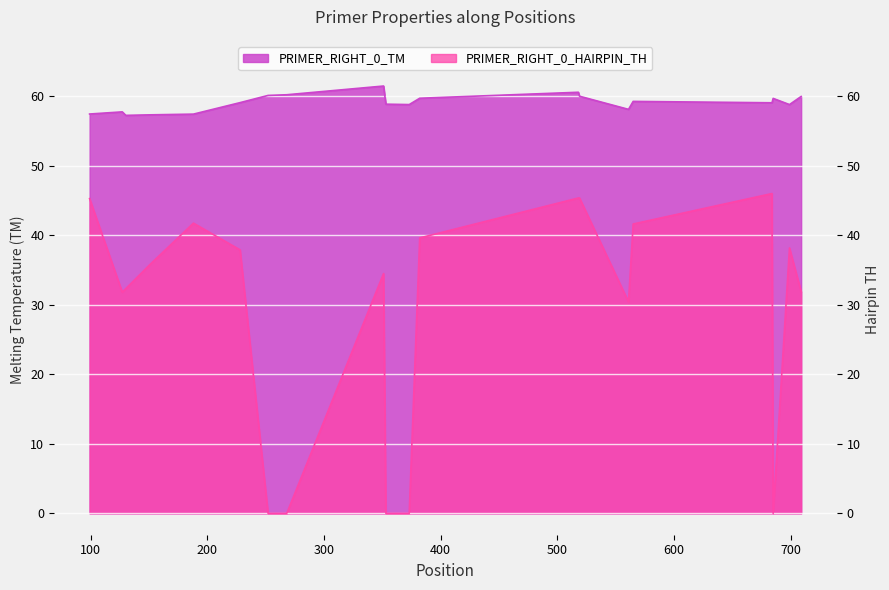

True or false: PRIMER_RIGHT_0_TM has a value of 60.2 at 268.

True